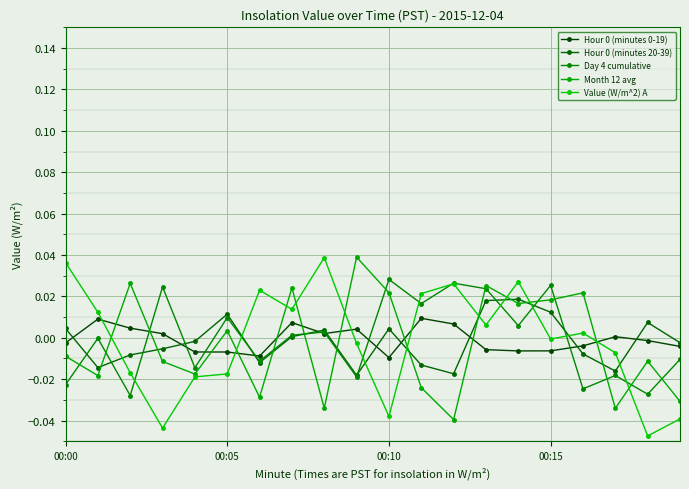

How many lines are shown in the chart?

5